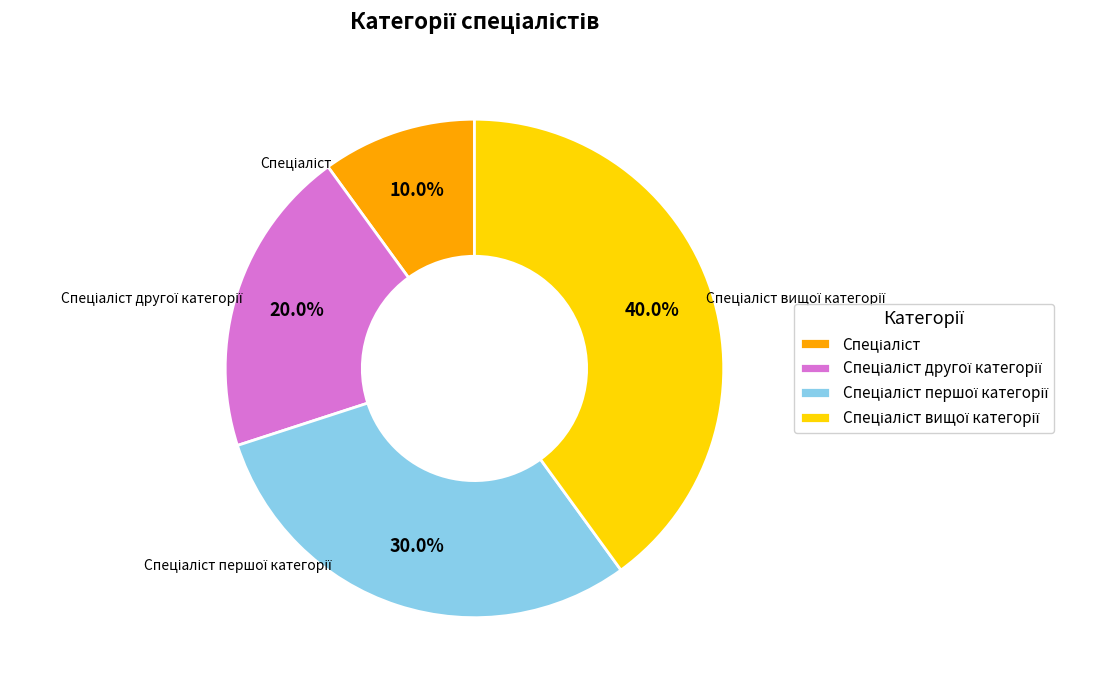

Is there any slice that represents more than half of the pie?

No